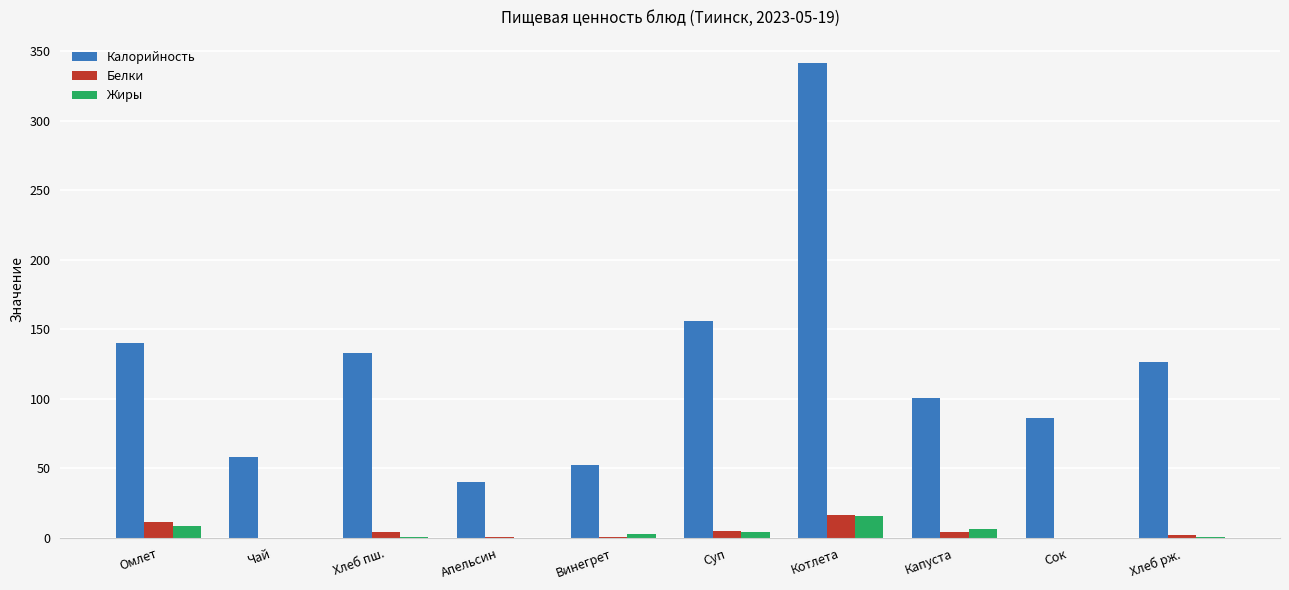

Which series has the largest total across all categories?

Калорийность